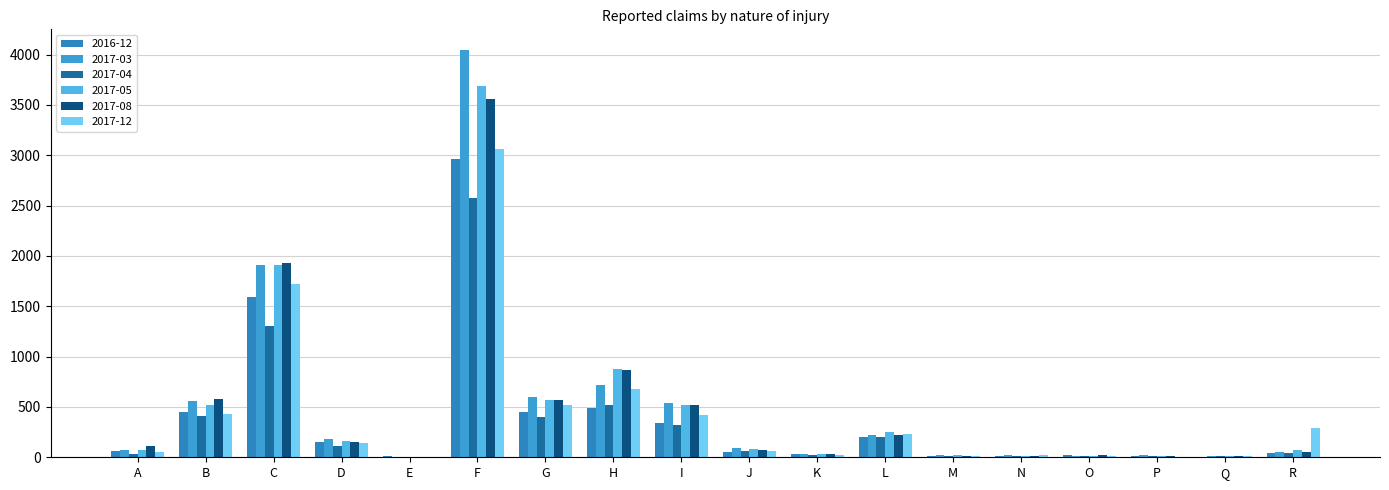

Which series changed the most between J and Q?

2017-03